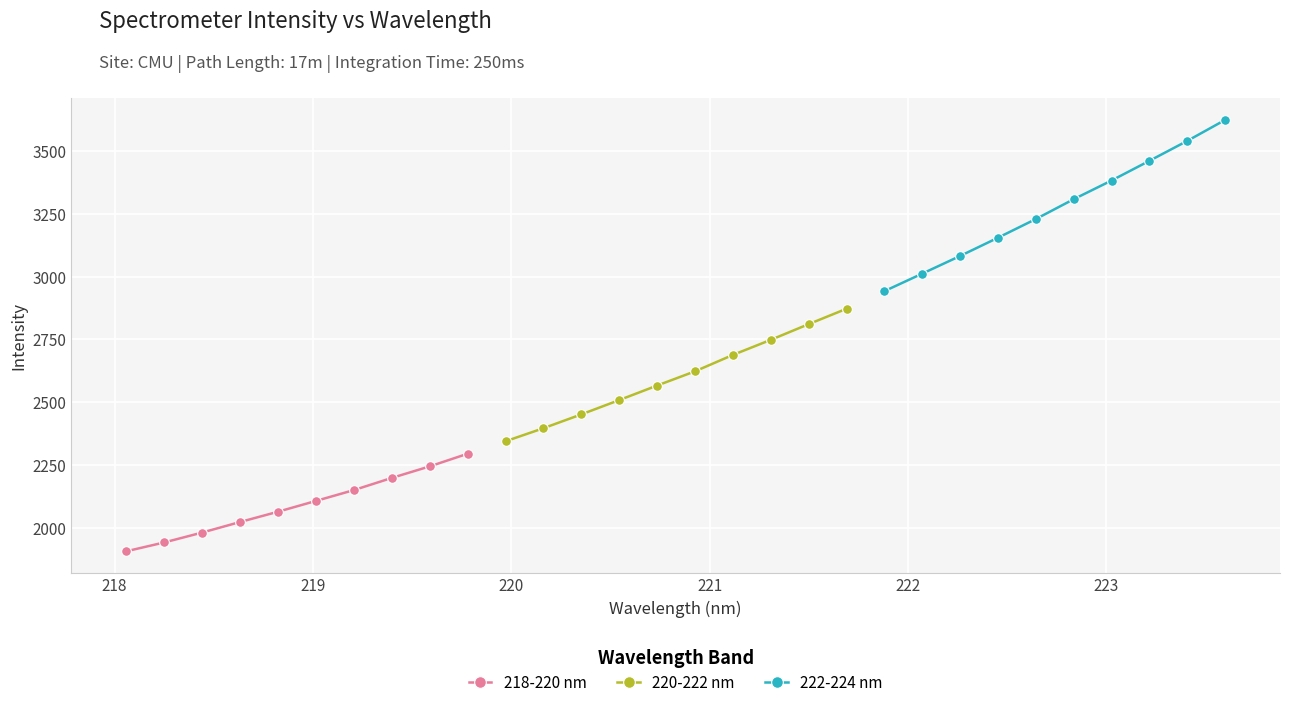

Which series has the largest total across all categories?

222-224 nm